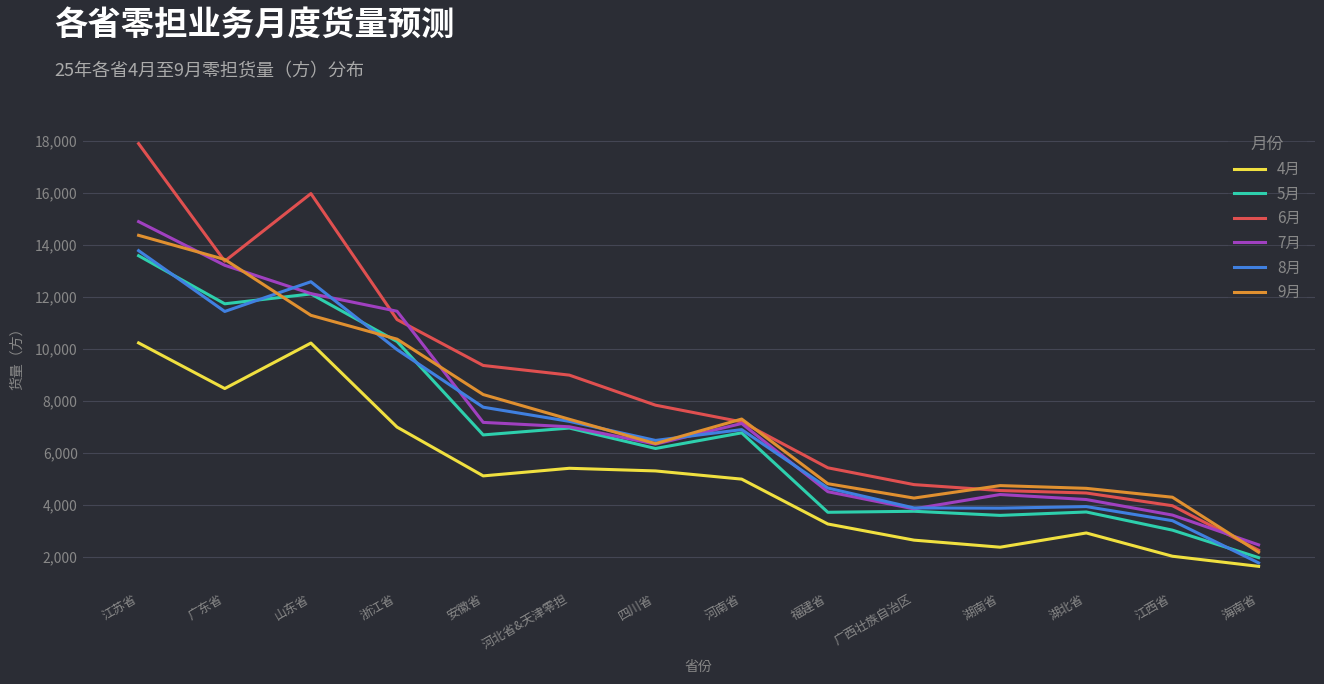

Between which two adjacent categories do 9月 and 7月 first intersect?

江苏省 and 广东省